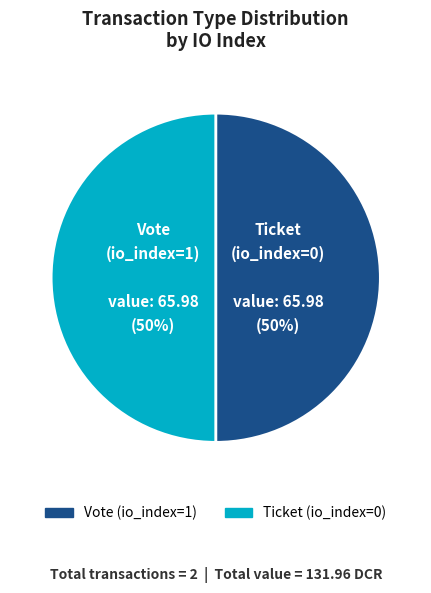

Do Ticket (io_index=0) and Vote (io_index=1) together represent more than half of the pie?

Yes